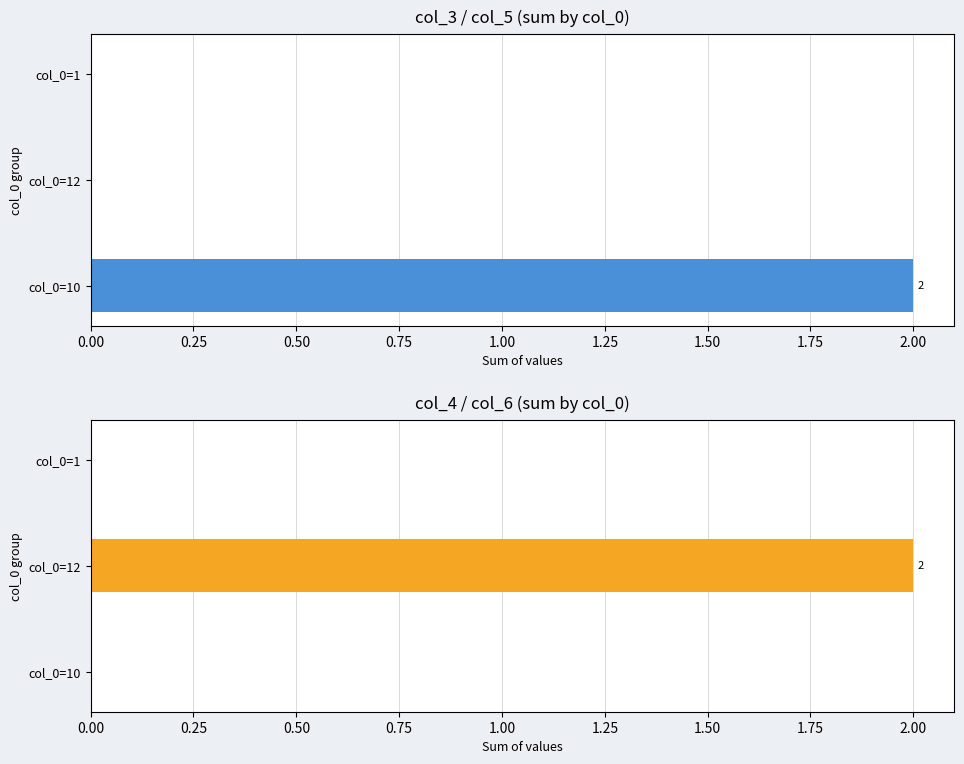

What is the value of the col_5 bar at the 1st from the left?

2